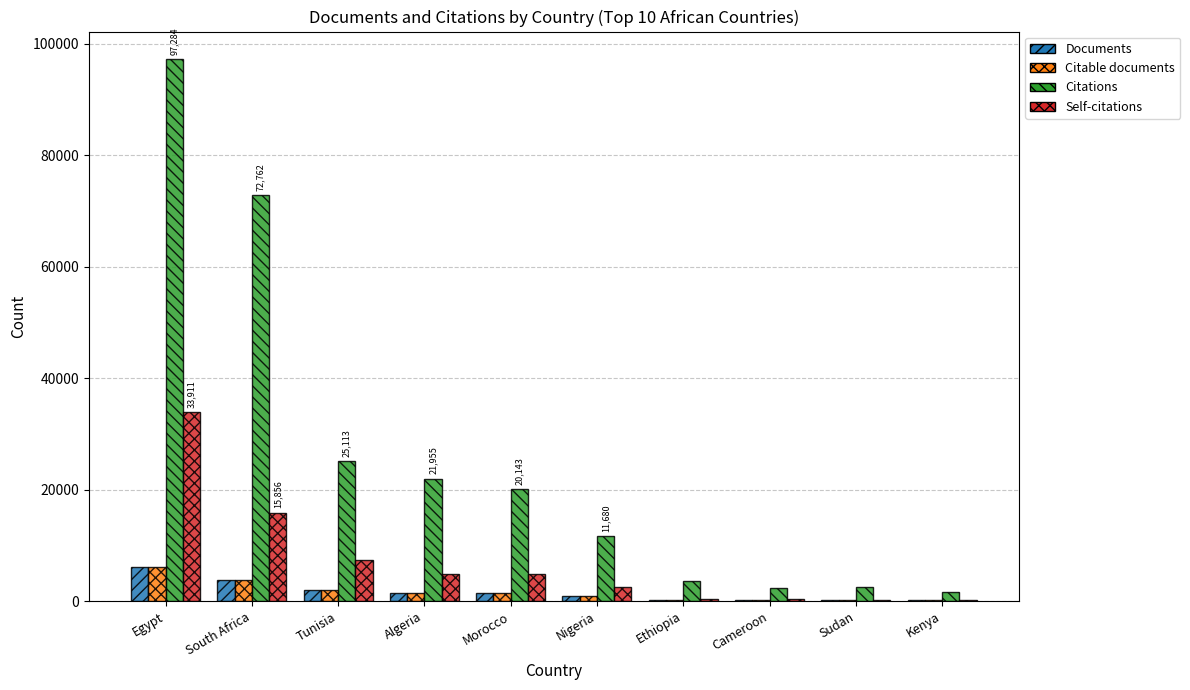

What is the average value of the Citable documents series?

1626